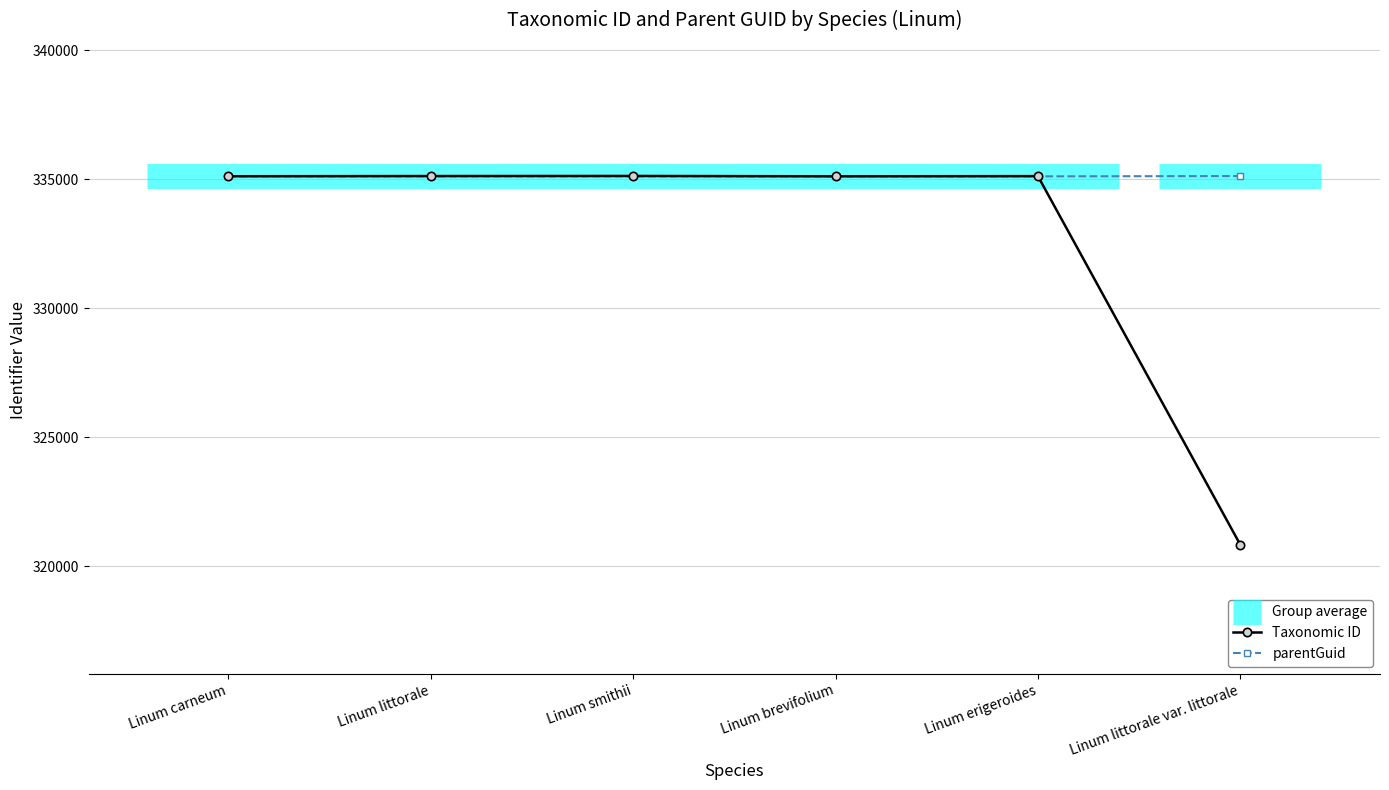

How many intersections are there between parentGuid and Taxonomic ID?

1